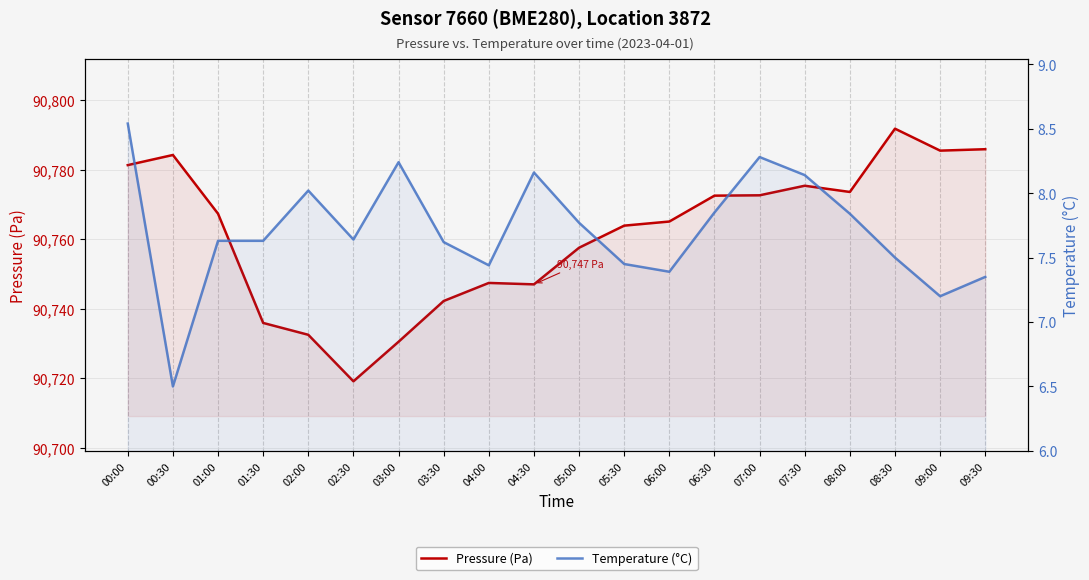

True or false: Temperature (°C) has a value of 7.6 at 03:30.

True